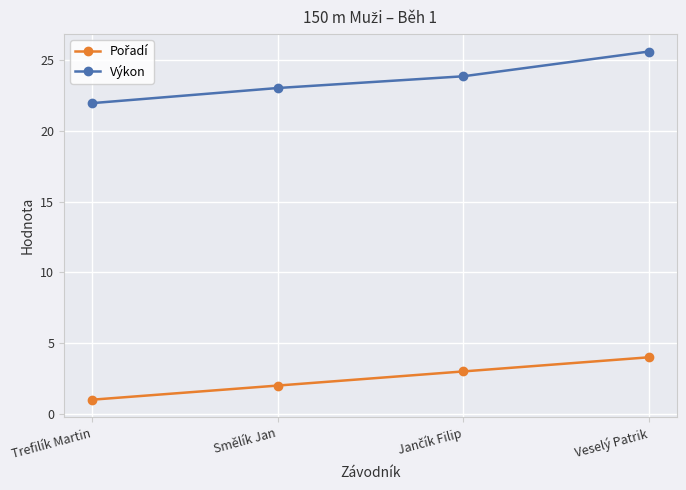

At how many categories does at least one series exceed 13?

4